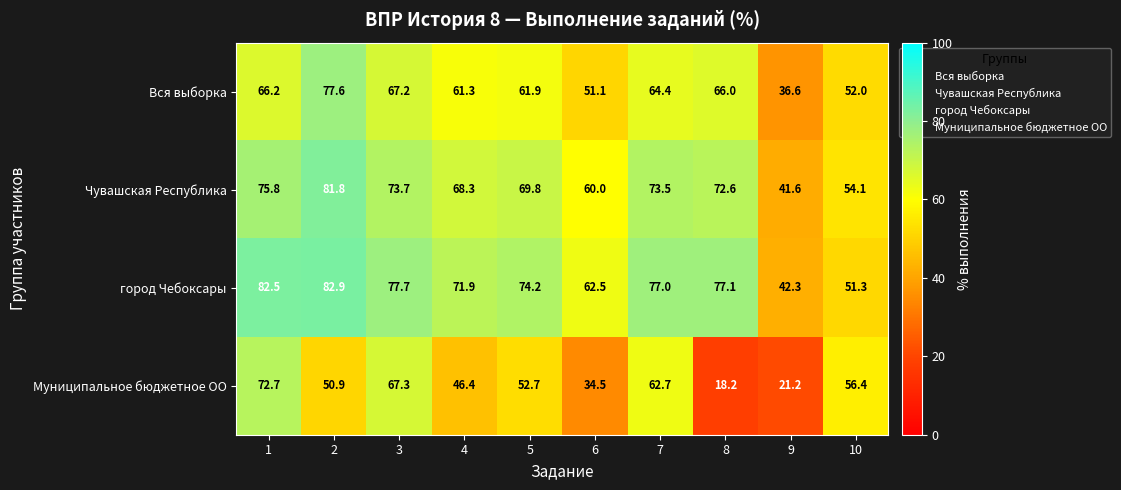

Rank the series by their maximum value, from highest to lowest.

город Чебоксары, Чувашская Республика, Вся выборка, Муниципальное бюджетное ОО